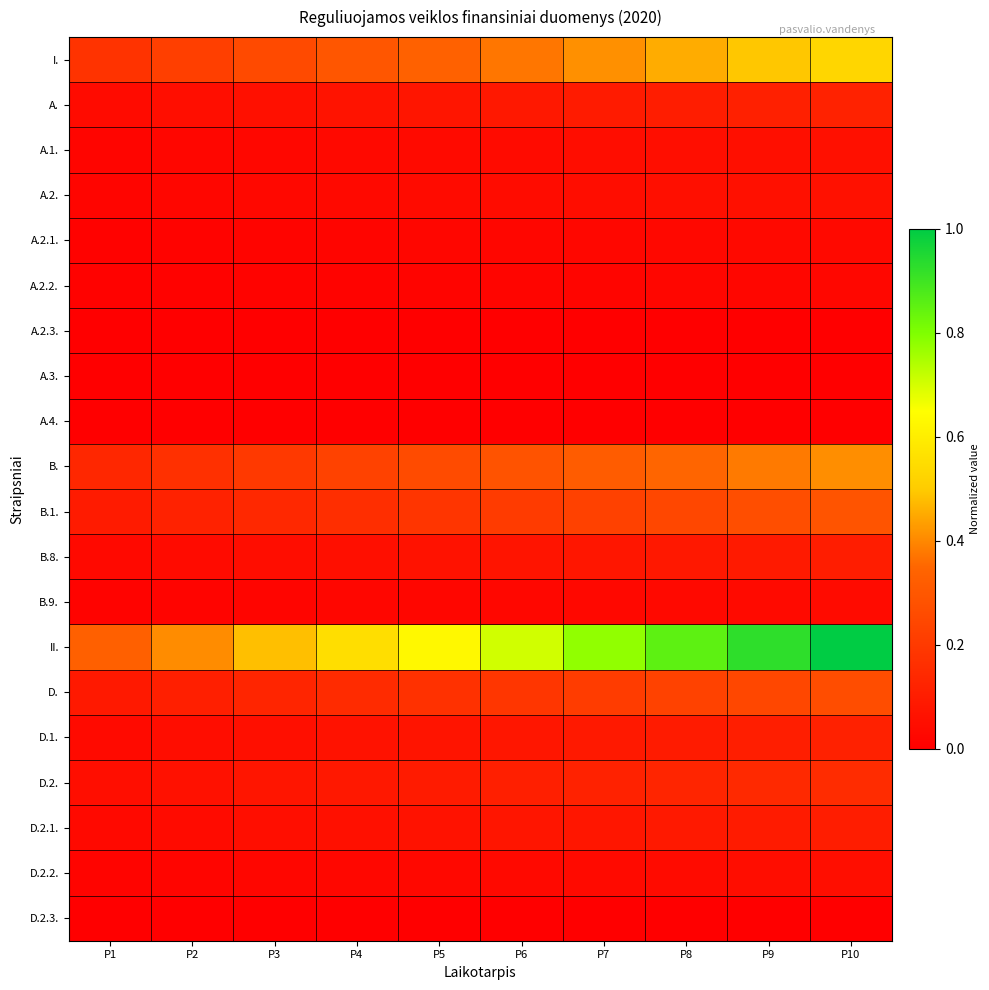

Reading right to left, extract all data points from this chart.

I.: P10=0.5	P9=0.5	P8=0.5	P7=0.4	P6=0.4	P5=0.3	P4=0.3	P3=0.3	P2=0.2	P1=0.2
A.: P10=0.1	P9=0.1	P8=0.1	P7=0.1	P6=0.1	P5=0.1	P4=0.1	P3=0.1	P2=0.0	P1=0.0
A.1.: P10=0.1	P9=0.1	P8=0.0	P7=0.0	P6=0.0	P5=0.0	P4=0.0	P3=0.0	P2=0.0	P1=0.0
A.2.: P10=0.1	P9=0.1	P8=0.1	P7=0.0	P6=0.0	P5=0.0	P4=0.0	P3=0.0	P2=0.0	P1=0.0
A.2.1.: P10=0.0	P9=0.0	P8=0.0	P7=0.0	P6=0.0	P5=0.0	P4=0.0	P3=0.0	P2=0.0	P1=0.0
A.2.2.: P10=0.0	P9=0.0	P8=0.0	P7=0.0	P6=0.0	P5=0.0	P4=0.0	P3=0.0	P2=0.0	P1=0.0
A.2.3.: P10=0.0	P9=0.0	P8=0.0	P7=0.0	P6=0.0	P5=0.0	P4=0.0	P3=0.0	P2=0.0	P1=0.0
A.3.: P10=0.0	P9=0.0	P8=0.0	P7=0.0	P6=0.0	P5=0.0	P4=0.0	P3=0.0	P2=0.0	P1=0.0
A.4.: P10=0.0	P9=0.0	P8=0.0	P7=0.0	P6=0.0	P5=0.0	P4=0.0	P3=0.0	P2=0.0	P1=0.0
B.: P10=0.4	P9=0.4	P8=0.3	P7=0.3	P6=0.3	P5=0.3	P4=0.2	P3=0.2	P2=0.2	P1=0.1
B.1.: P10=0.3	P9=0.3	P8=0.2	P7=0.2	P6=0.2	P5=0.2	P4=0.2	P3=0.1	P2=0.1	P1=0.1
B.8.: P10=0.1	P9=0.1	P8=0.1	P7=0.1	P6=0.1	P5=0.1	P4=0.1	P3=0.0	P2=0.0	P1=0.0
B.9.: P10=0.0	P9=0.0	P8=0.0	P7=0.0	P6=0.0	P5=0.0	P4=0.0	P3=0.0	P2=0.0	P1=0.0
II.: P10=1.0	P9=0.9	P8=0.9	P7=0.8	P6=0.7	P5=0.6	P4=0.6	P3=0.5	P2=0.4	P1=0.3
D.: P10=0.3	P9=0.2	P8=0.2	P7=0.2	P6=0.2	P5=0.2	P4=0.1	P3=0.1	P2=0.1	P1=0.1
D.1.: P10=0.1	P9=0.1	P8=0.1	P7=0.1	P6=0.1	P5=0.1	P4=0.1	P3=0.1	P2=0.0	P1=0.0
D.2.: P10=0.2	P9=0.1	P8=0.1	P7=0.1	P6=0.1	P5=0.1	P4=0.1	P3=0.1	P2=0.1	P1=0.1
D.2.1.: P10=0.1	P9=0.1	P8=0.1	P7=0.1	P6=0.1	P5=0.1	P4=0.1	P3=0.0	P2=0.0	P1=0.0
D.2.2.: P10=0.0	P9=0.0	P8=0.0	P7=0.0	P6=0.0	P5=0.0	P4=0.0	P3=0.0	P2=0.0	P1=0.0
D.2.3.: P10=0.0	P9=0.0	P8=0.0	P7=0.0	P6=0.0	P5=0.0	P4=0.0	P3=0.0	P2=0.0	P1=0.0